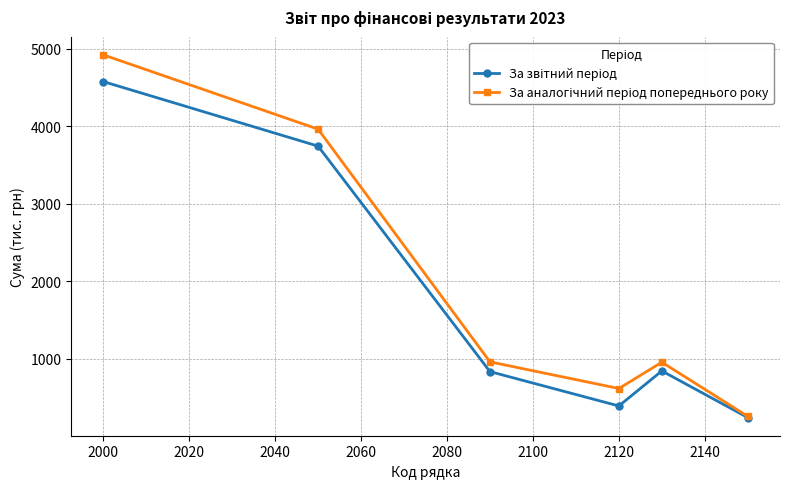

What is the greatest value displayed?

4920